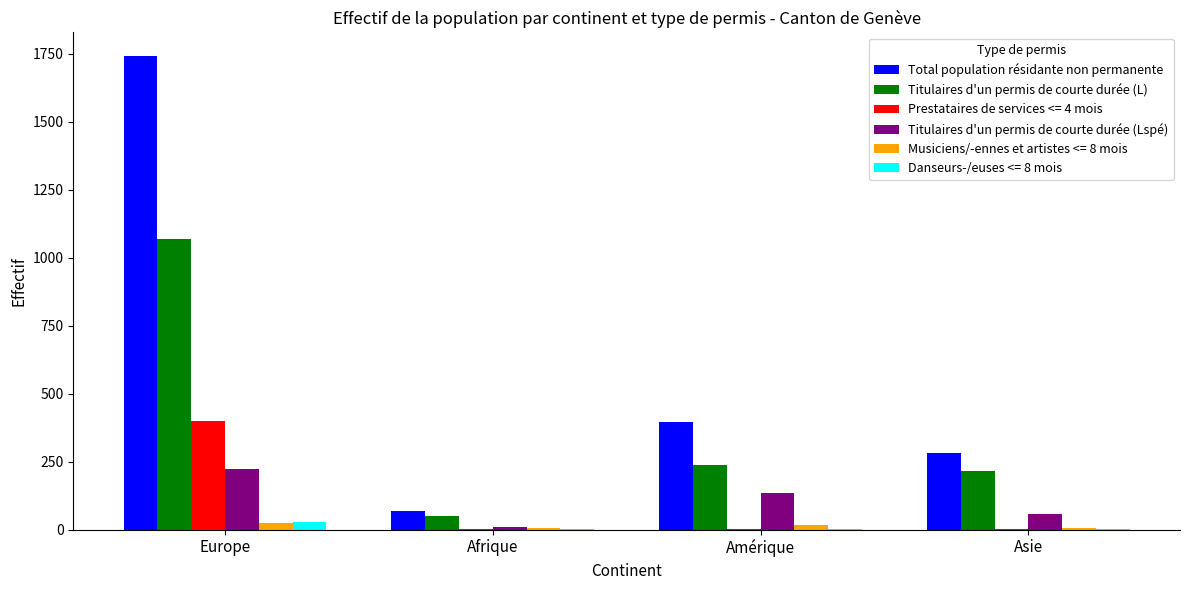

What is the sum of all Total population résidante non permanente values?

2486